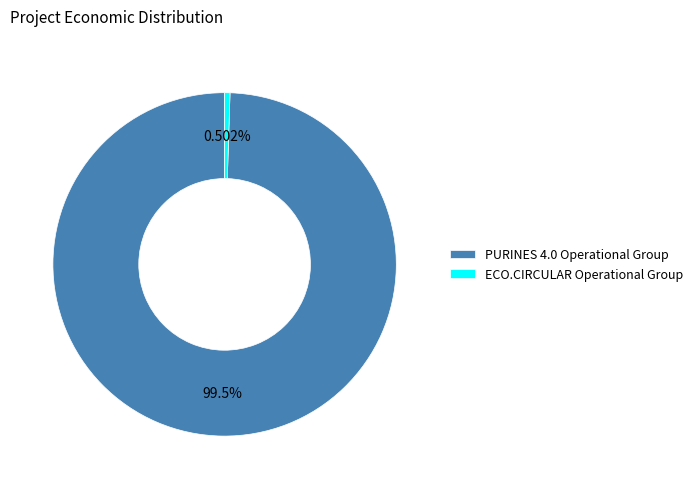

Rank the categories by value from lowest to highest.

ECO.CIRCULAR Operational Group, PURINES 4.0 Operational Group